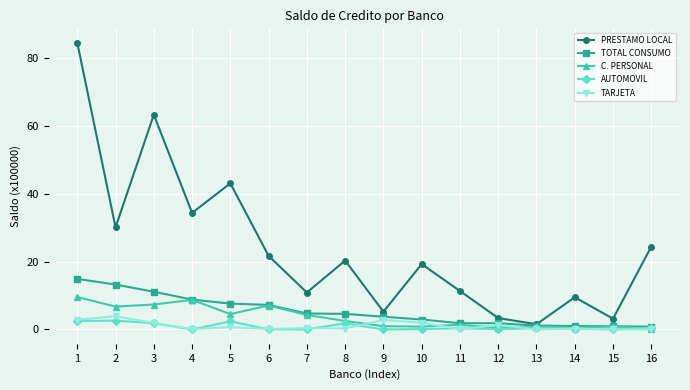

What is the sum of the PRESTAMO LOCAL values at 7 and 9?

16.1